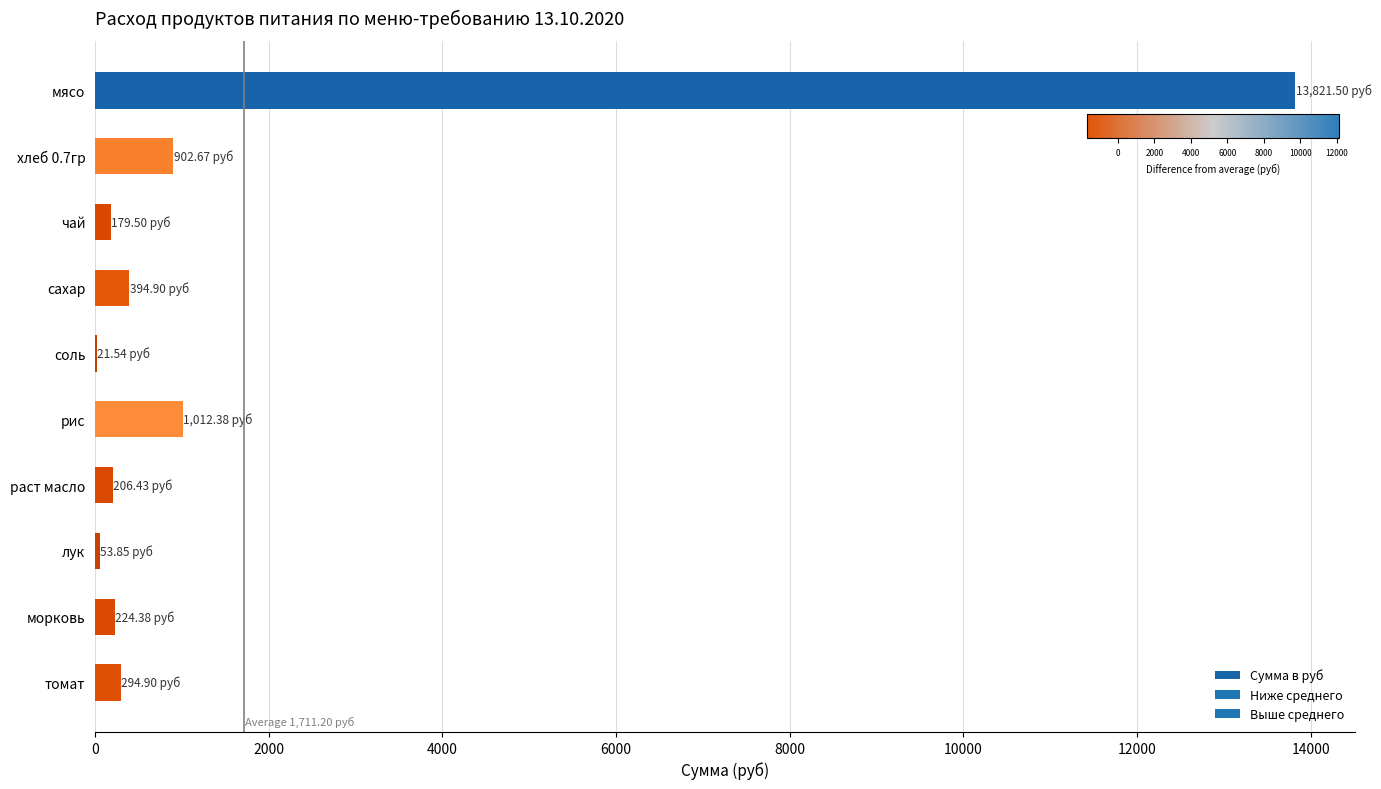

Between лук and мясо, which is larger?

мясо